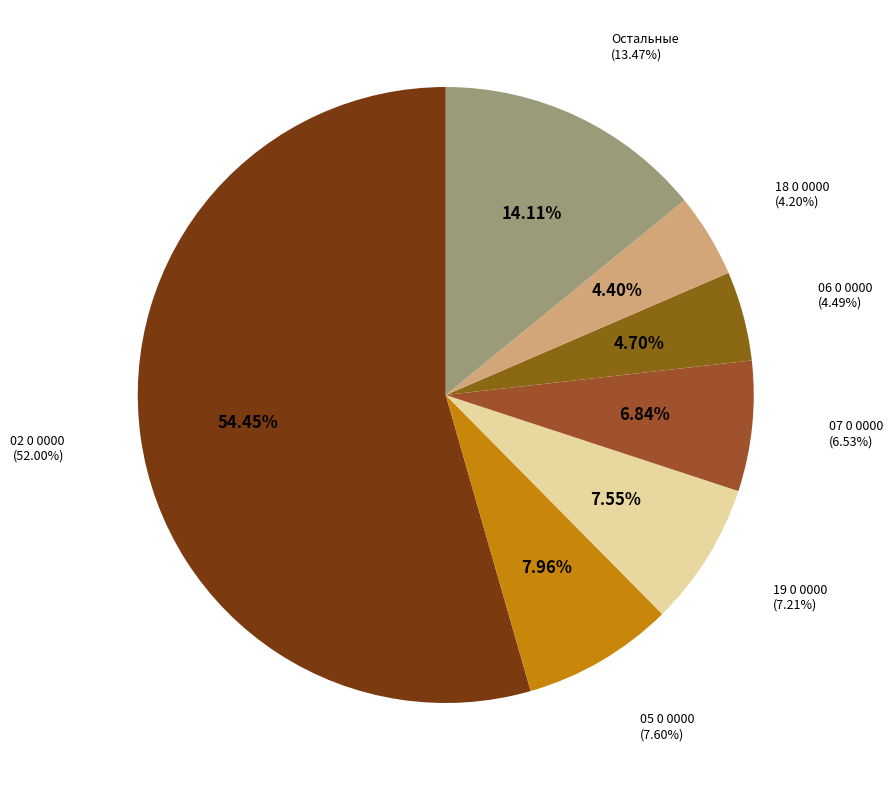

Is 02 0 0000 the majority of the pie?

Yes